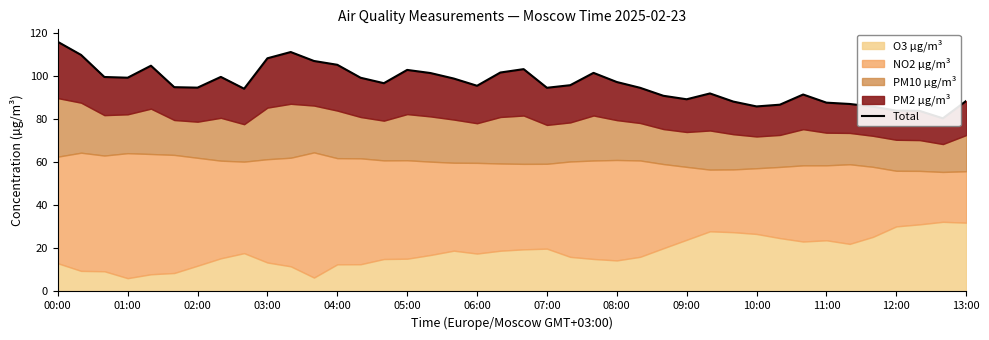

Is it true that the value at 13:00 is 138.3?

False